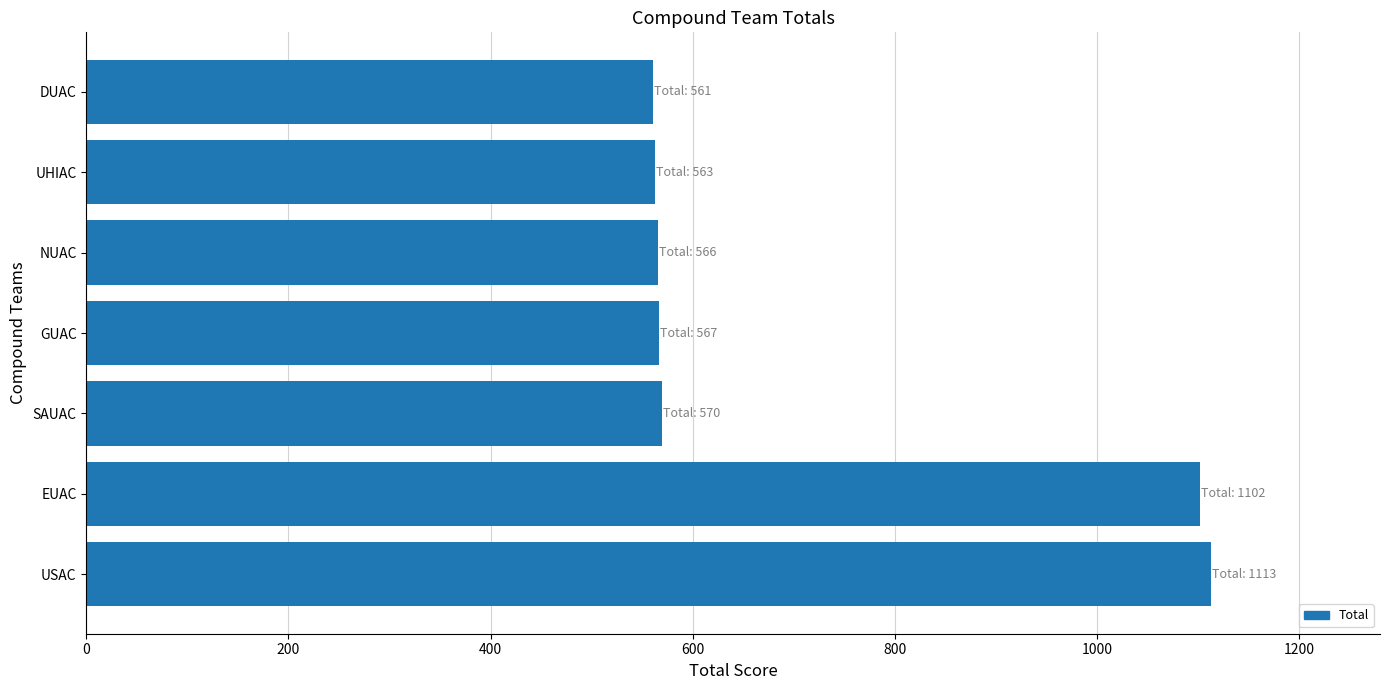

What is the sum of all values?

5042